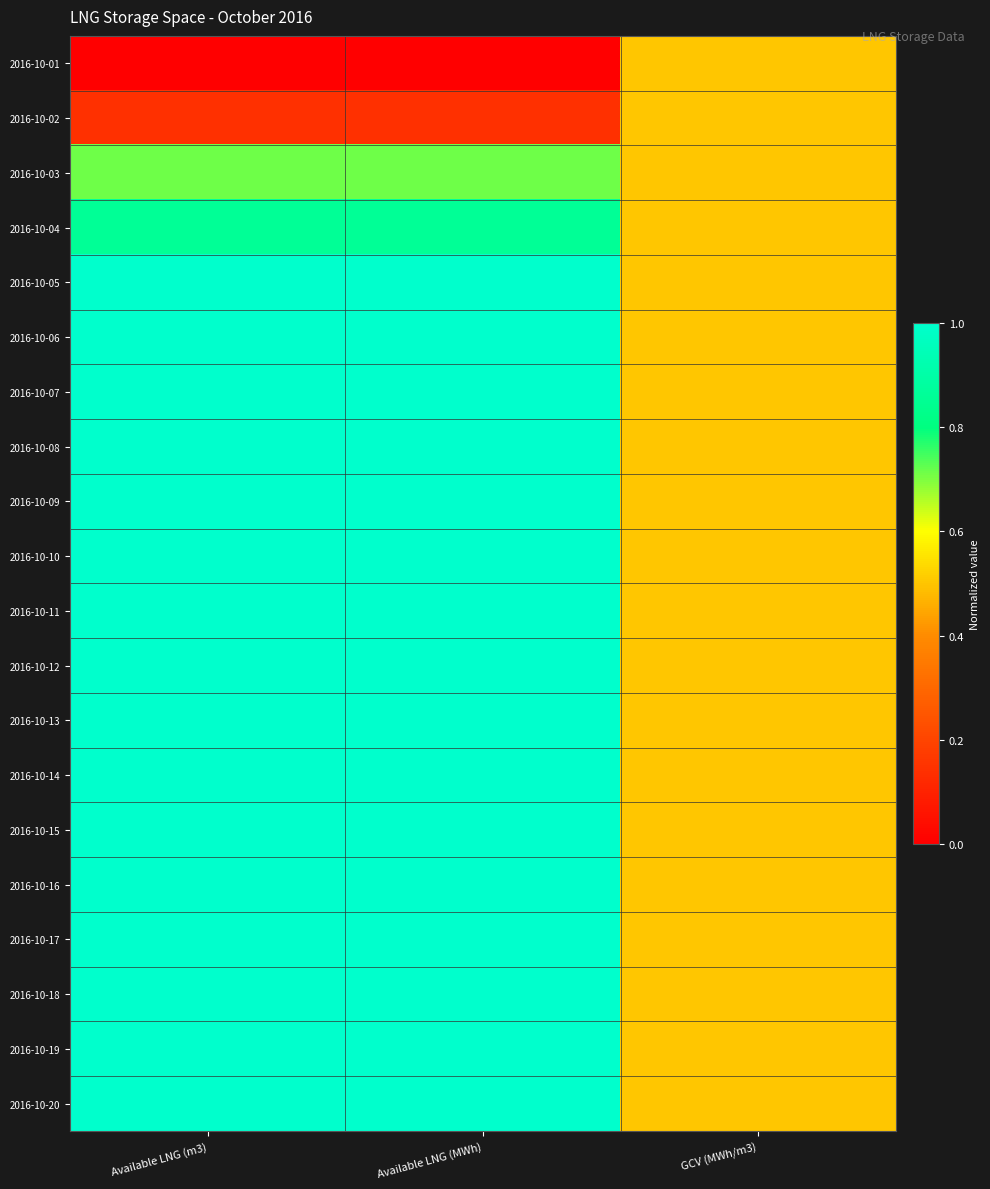

Rank the series by their maximum value, from lowest to highest.

2016-10-01, 2016-10-02, 2016-10-03, 2016-10-04, 2016-10-05, 2016-10-06, 2016-10-07, 2016-10-08, 2016-10-09, 2016-10-10, 2016-10-11, 2016-10-12, 2016-10-13, 2016-10-14, 2016-10-15, 2016-10-16, 2016-10-17, 2016-10-18, 2016-10-19, 2016-10-20